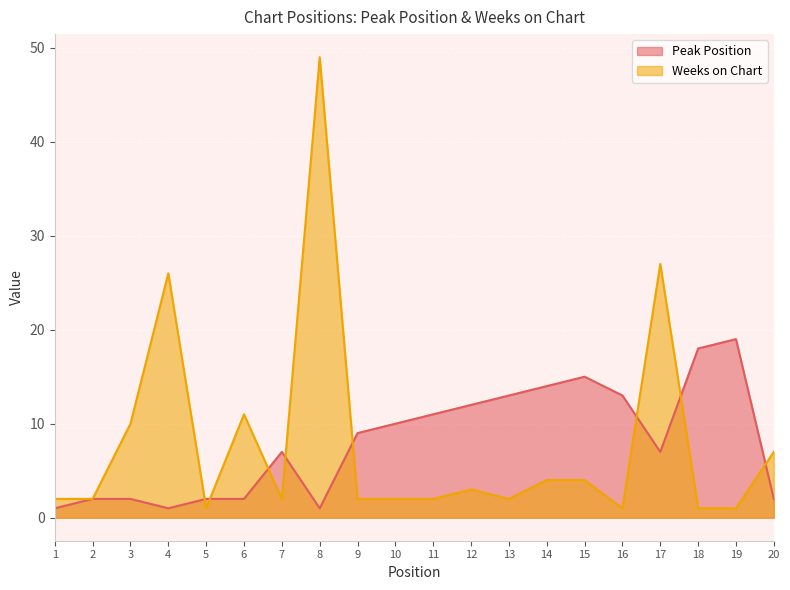

What is the spread (max minus min) of values at 11?

9